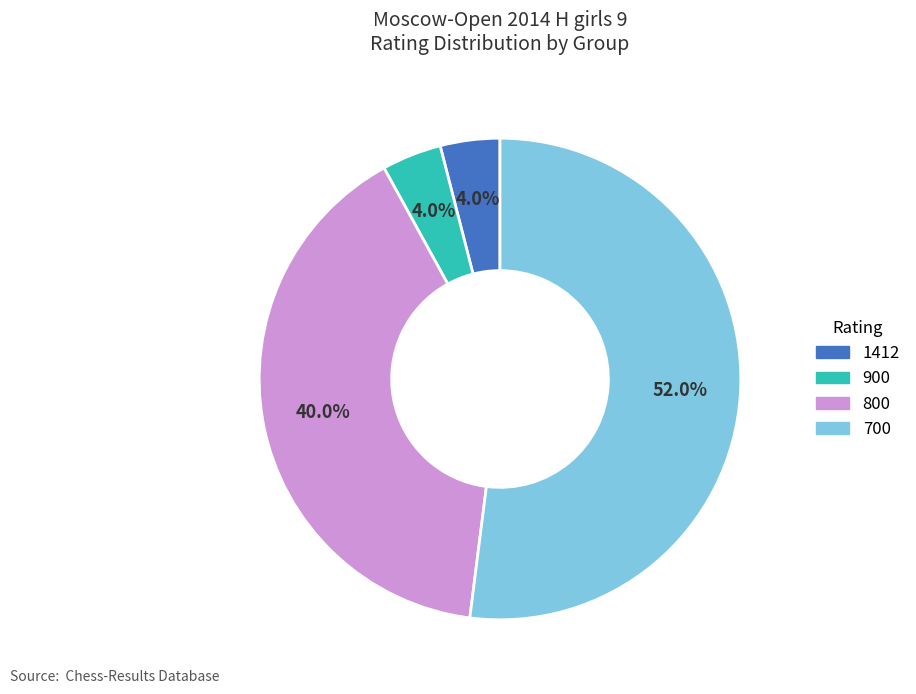

What is the total percentage of 900 and 700?

56.0%